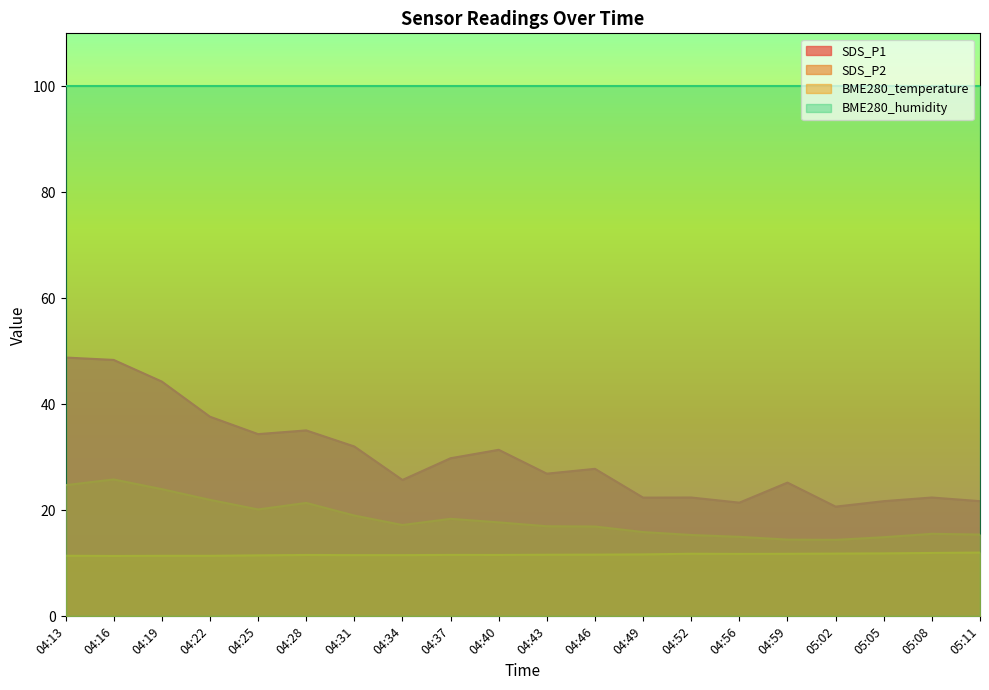

What is the average value of the SDS_P2 series?

18.3